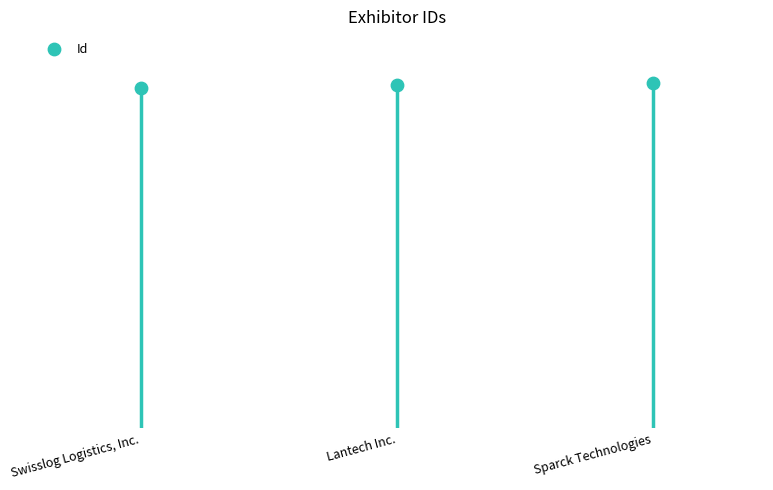

Which has a higher value, Swisslog Logistics, Inc. or Lantech Inc.?

Lantech Inc.